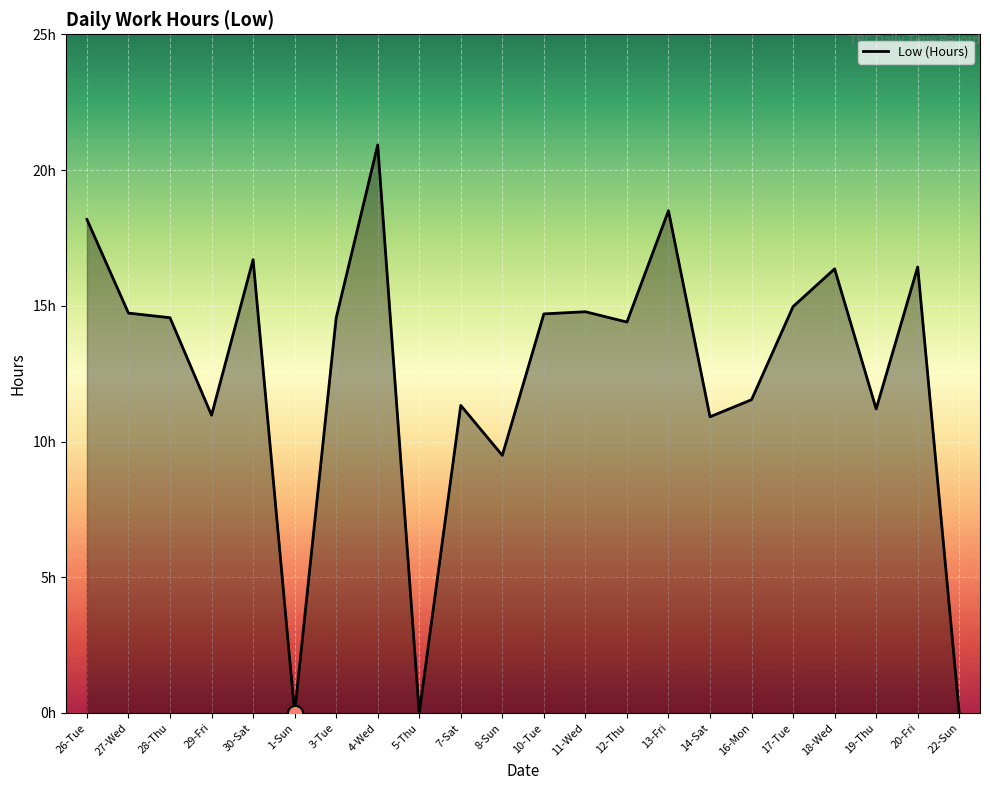

Which has a higher value, 7-Sat or 13-Fri?

13-Fri